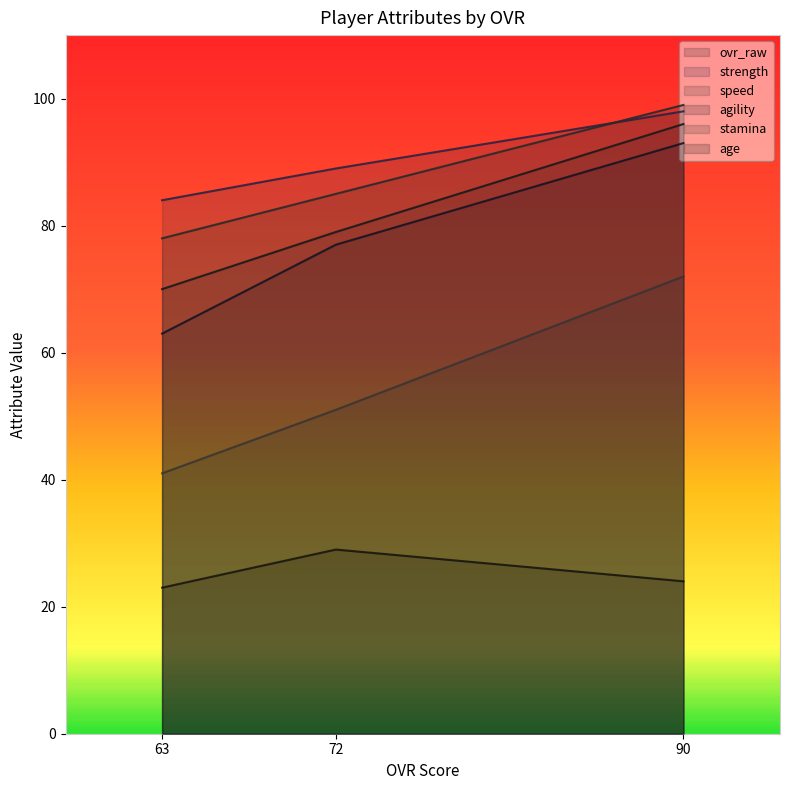

True or false: strength has a value of 28 at 72.

False